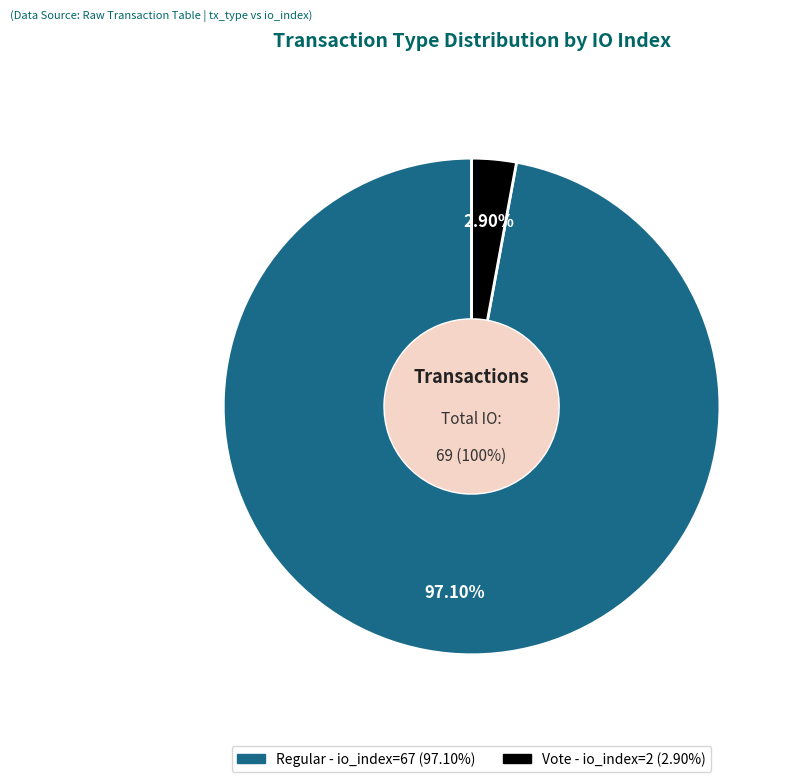

Count the number of slices in the pie.

2